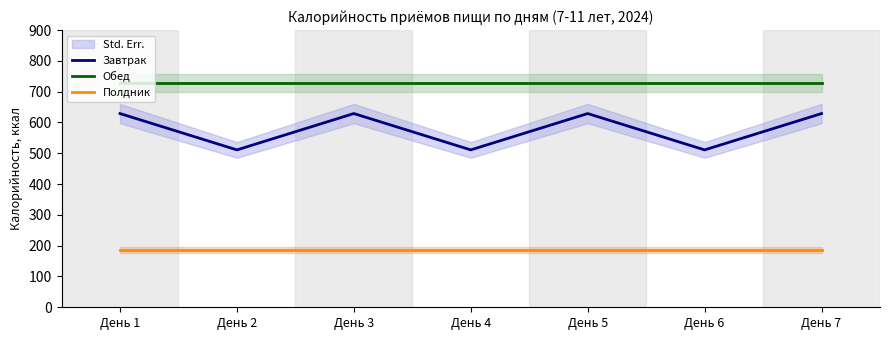

Rank the series by their average value, from highest to lowest.

Обед, Завтрак, Полдник